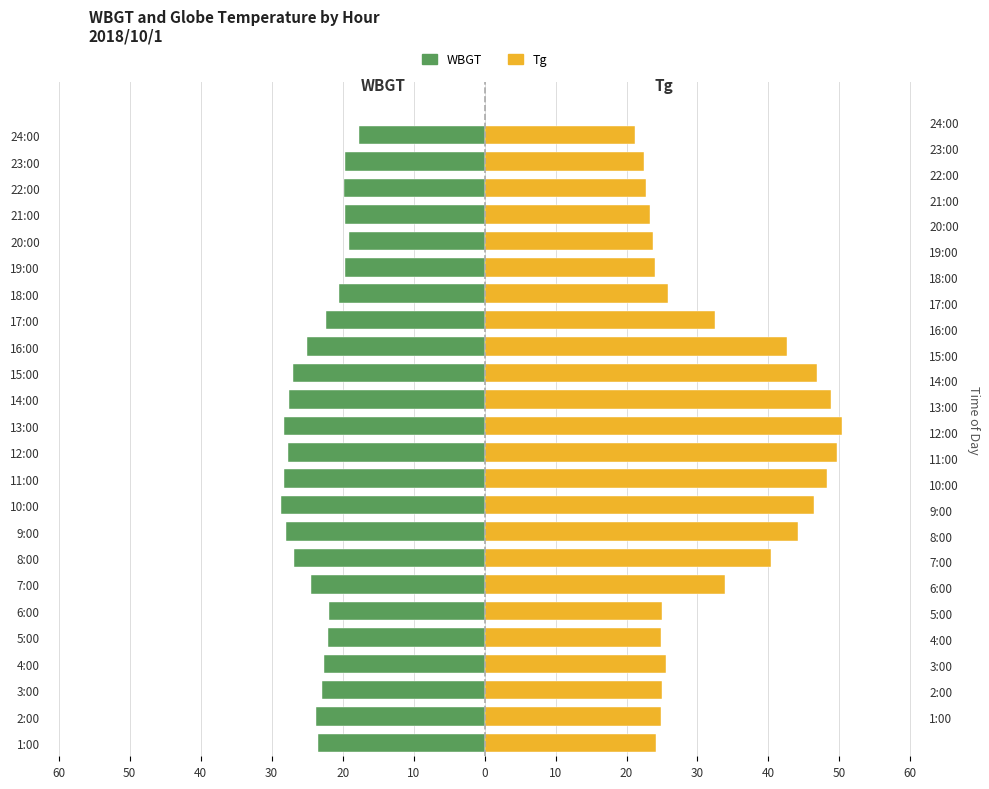

Is it true that WBGT equals -19.6 at 21:00?

True